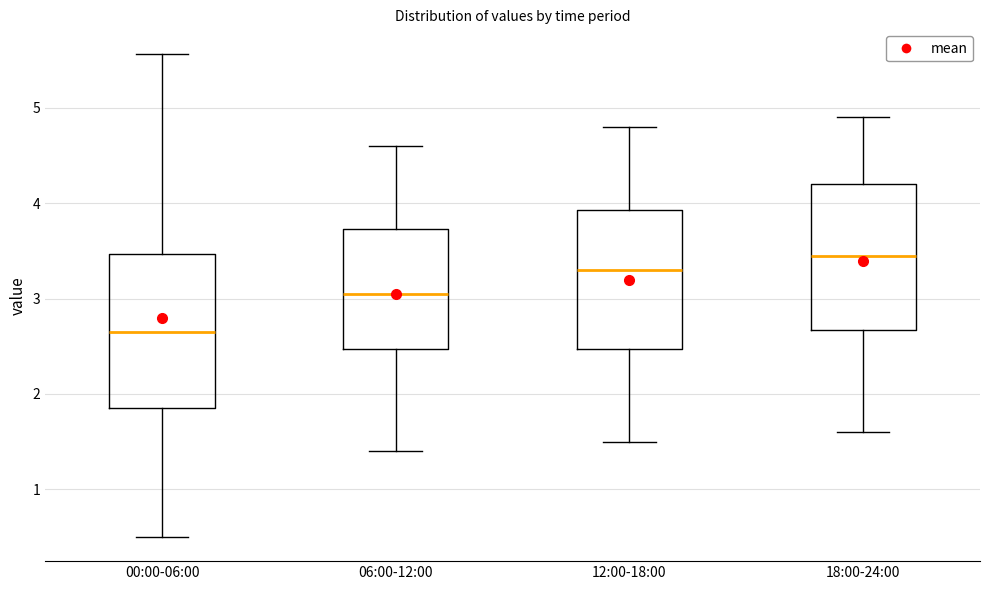

Reading left to right, read every box against the y-axis: the position of its median line, the range the box covers, and the ends of its whiskers. The values are not printed on the chart, so give them approximately, as read against the axis.

00:00-06:00: median 2.7, box 1.9 to 3.5, whiskers 0.5 to 5.6
06:00-12:00: median 3.1, box 2.5 to 3.7, whiskers 1.4 to 4.6
12:00-18:00: median 3.3, box 2.5 to 3.9, whiskers 1.5 to 4.8
18:00-24:00: median 3.5, box 2.7 to 4.2, whiskers 1.6 to 4.9